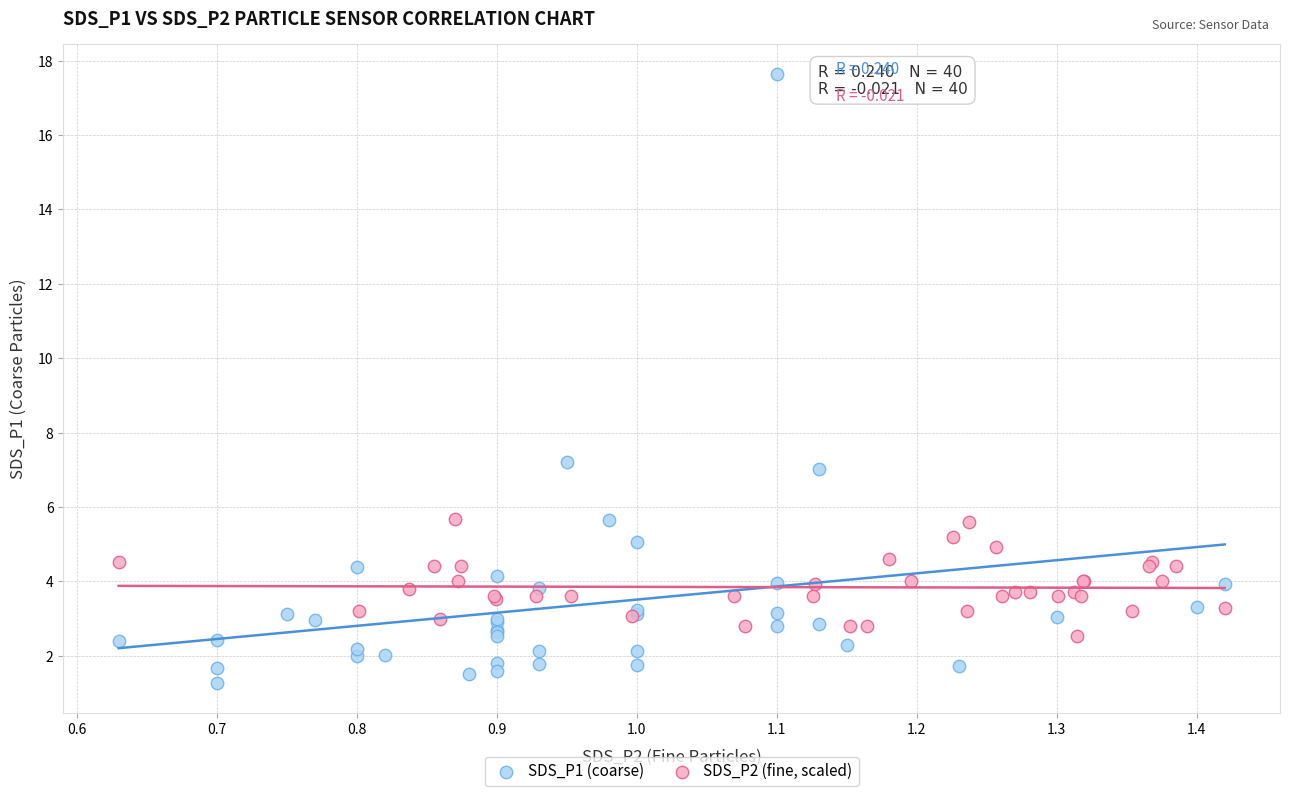

Which series has the widest spread of Y values?

SDS_P1 (coarse)